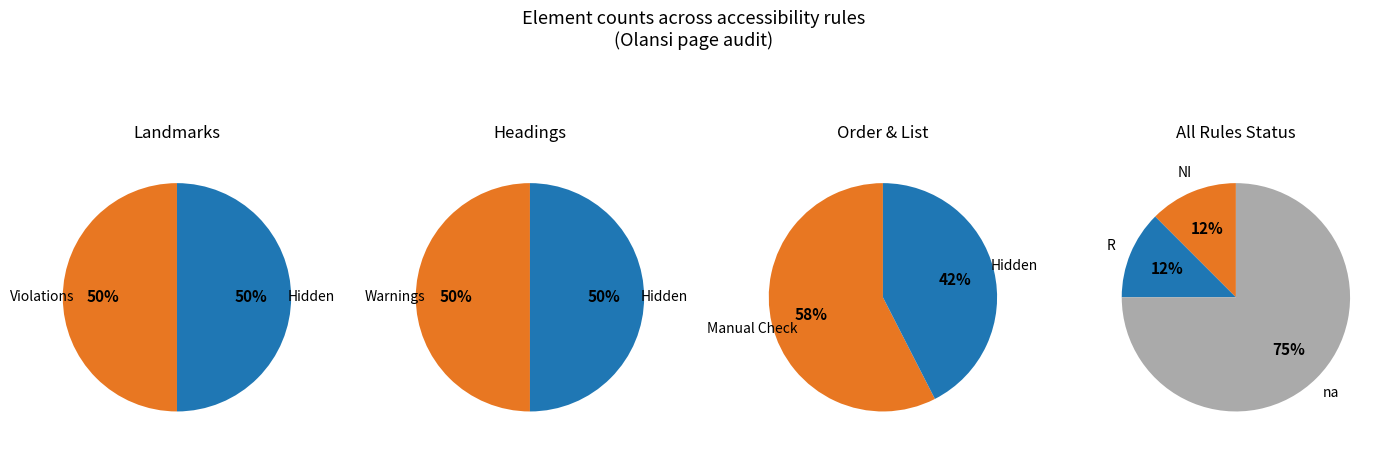

What is the difference between the highest and lowest values at Element Hidden?

53